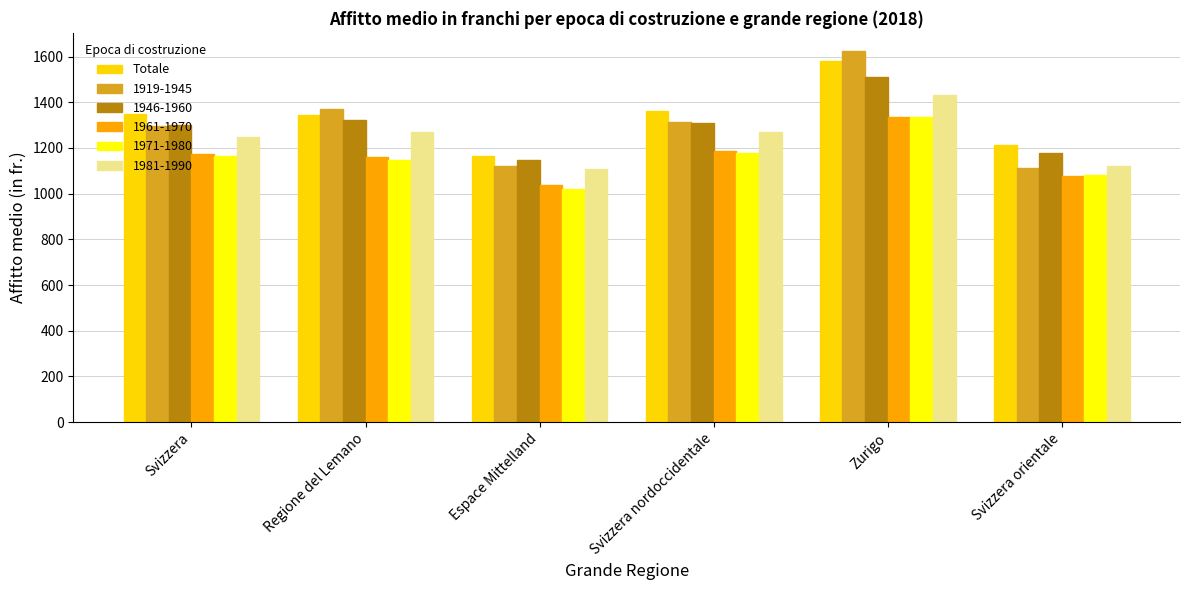

Which series has the largest range (max minus min)?

1919-1945